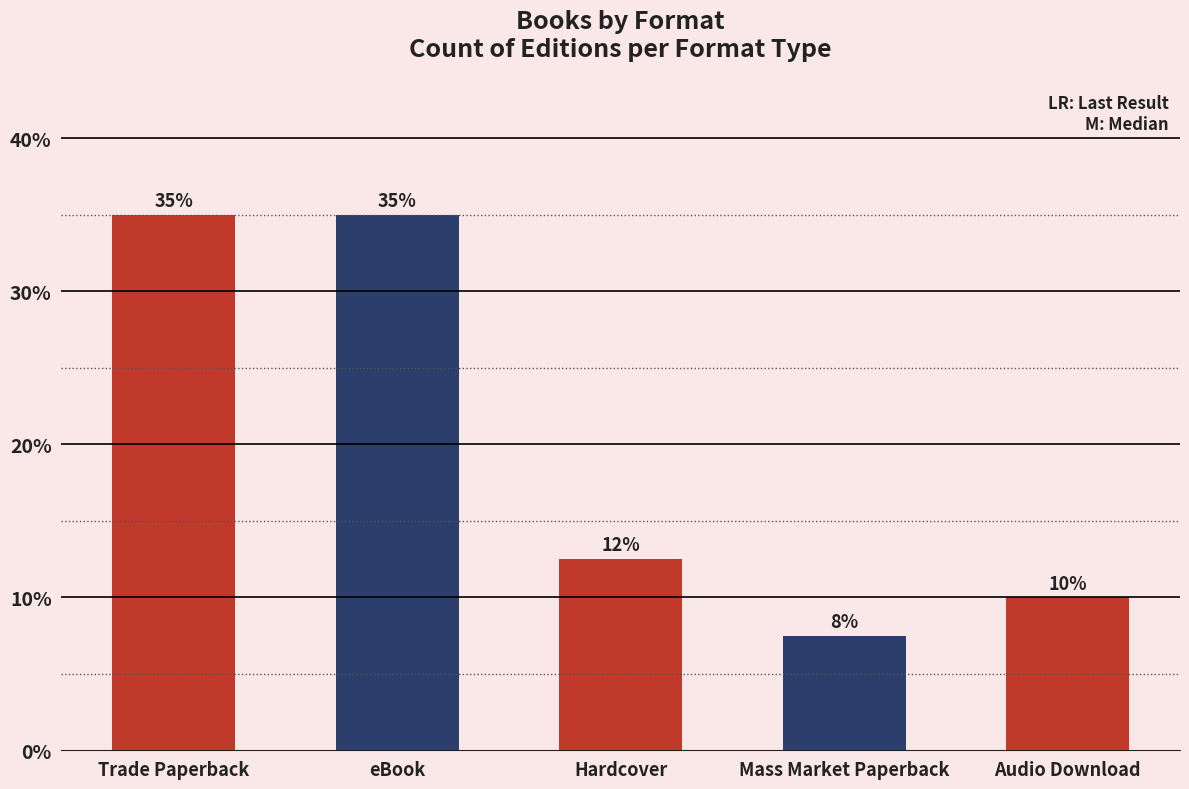

What is the smallest value displayed?

7.5